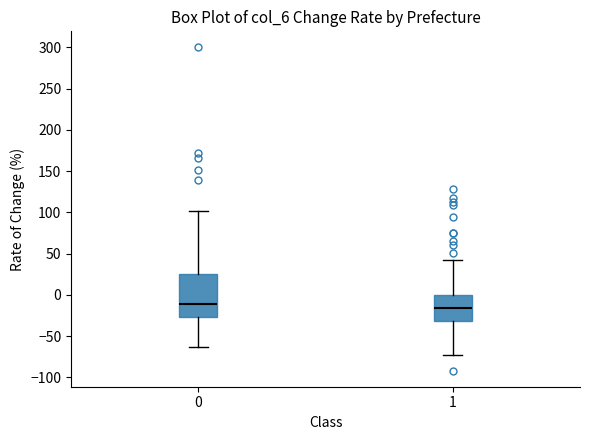

Where does the upper whisker of the box at x = 0 end on the y-axis? The values are not printed on the chart, so give them approximately, as read against the axis.

100